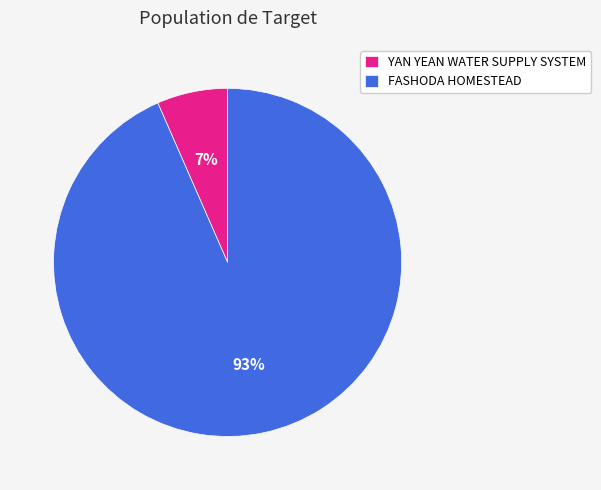

Which has a higher value, FASHODA HOMESTEAD or YAN YEAN WATER SUPPLY SYSTEM?

FASHODA HOMESTEAD